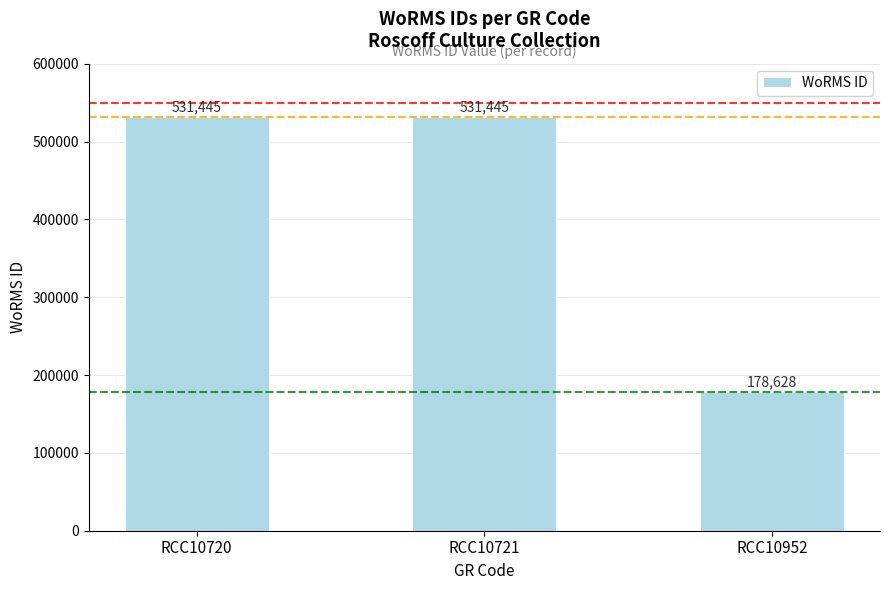

Reading right to left, list all the values displayed in this chart.

178628	531445	531445